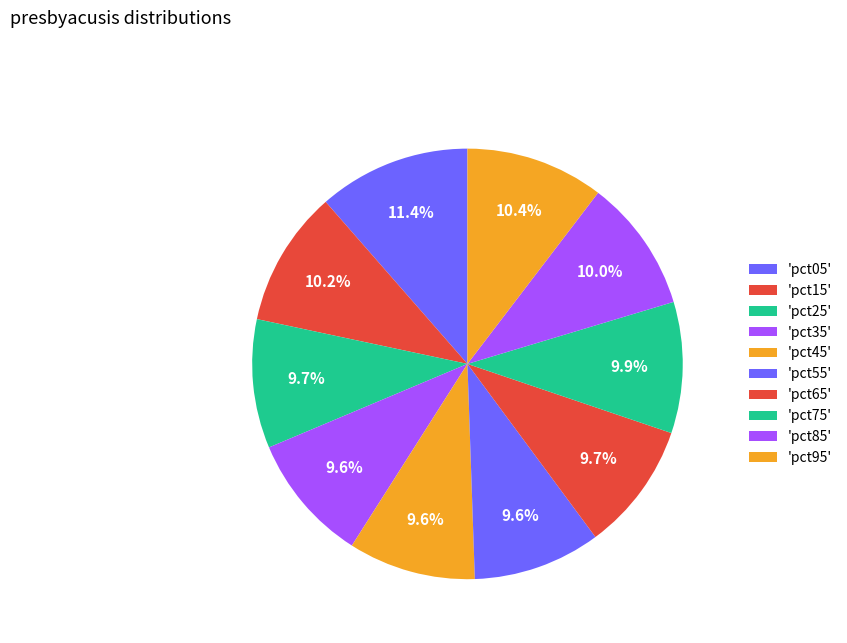

How many segments does this pie chart have?

10